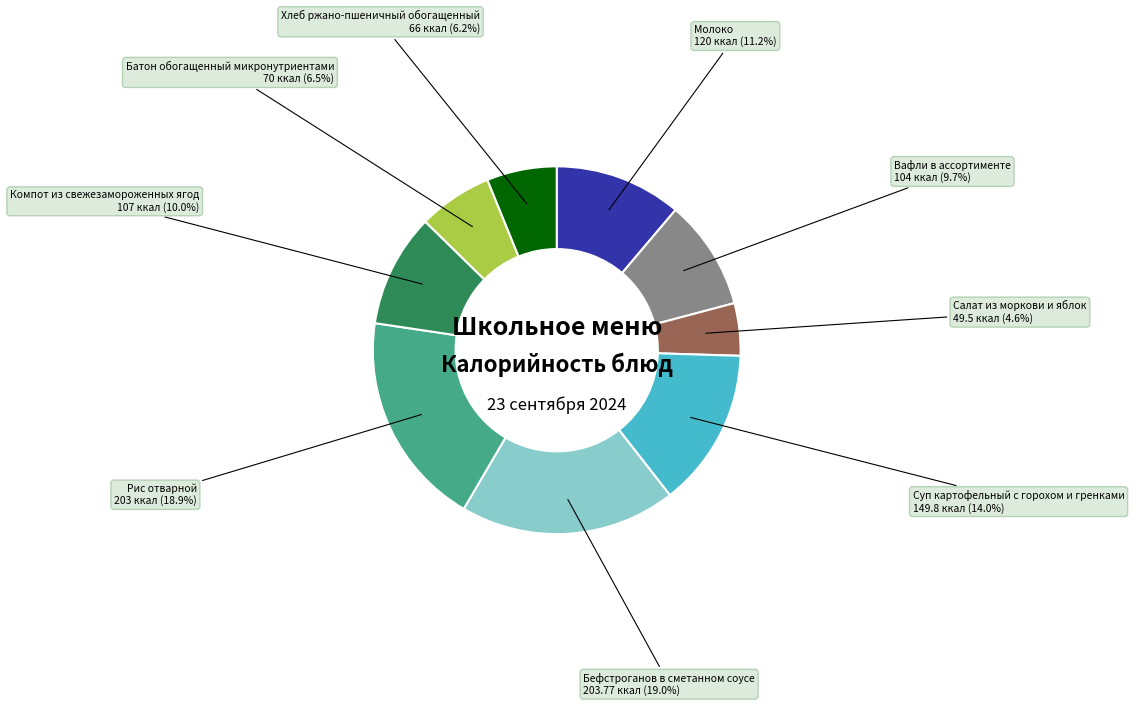

Does any single category account for the majority?

No